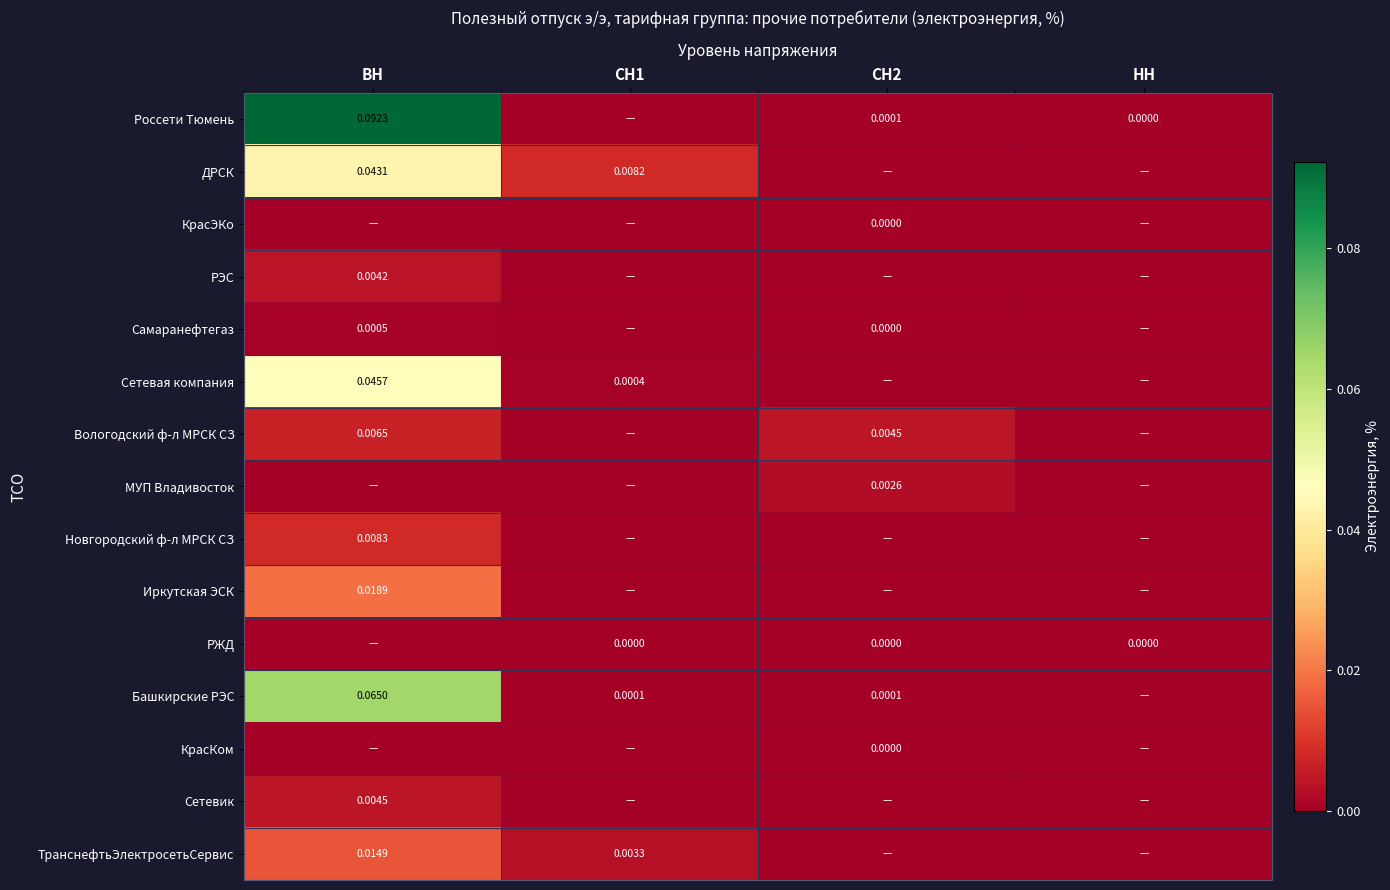

Which has a higher value, ВН or СН1?

ВН